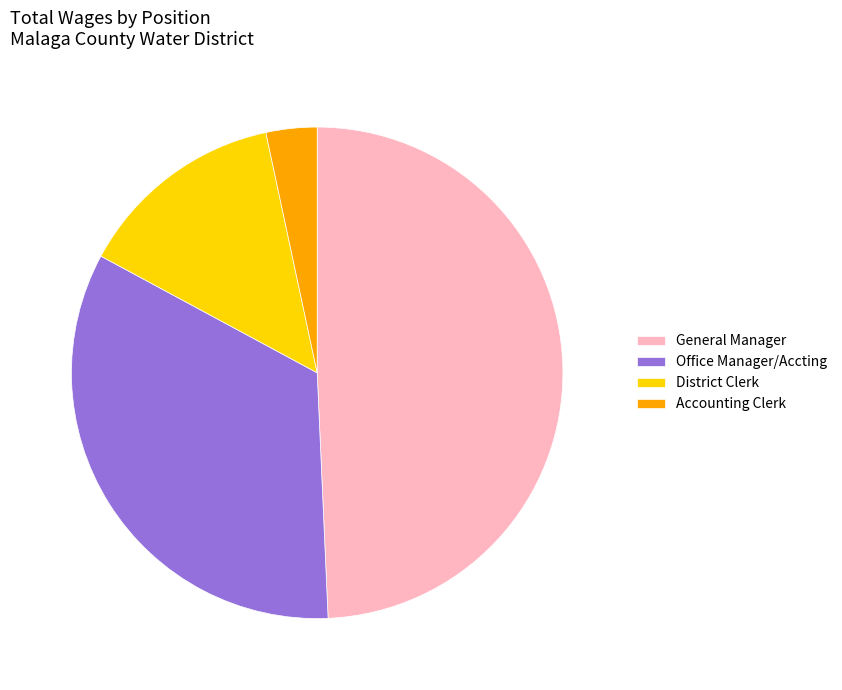

Is the sum of General Manager and Accounting Clerk greater than half?

Yes